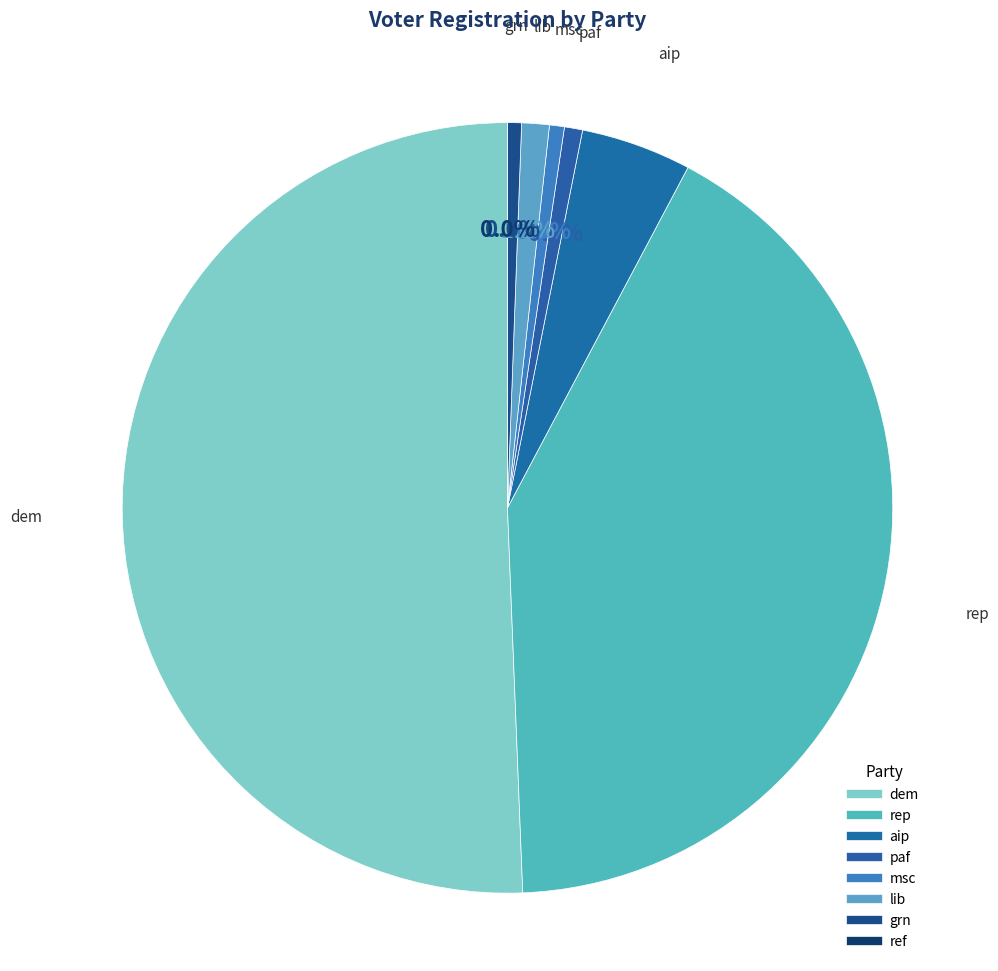

To the nearest percent, what is the average slice percentage?

12%